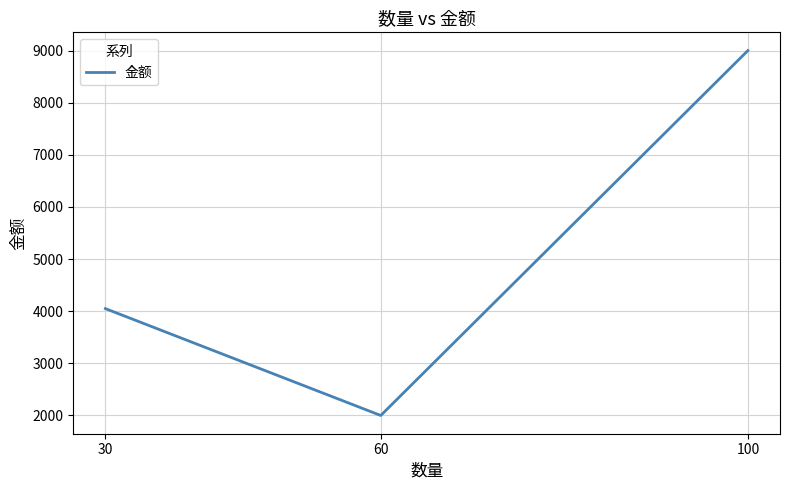

Rank the categories by value from lowest to highest.

60, 30, 100